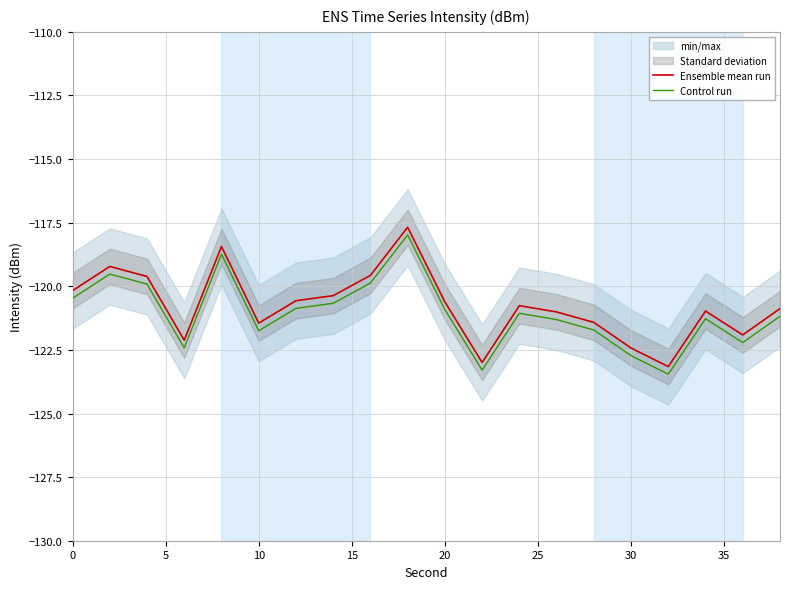

Reading left to right, list all the values displayed in this chart.

Ensemble mean run: -120.2	-119.2	-119.6	-122.1	-118.4	-121.4	-120.6	-120.4	-119.6	-117.7	-120.6	-123.0	-120.8	-121.0	-121.4	-122.4	-123.2	-121.0	-121.9	-120.9
Control run: -120.5	-119.5	-119.9	-122.4	-118.7	-121.7	-120.9	-120.7	-119.9	-118.0	-120.9	-123.3	-121.1	-121.3	-121.7	-122.7	-123.5	-121.3	-122.2	-121.2